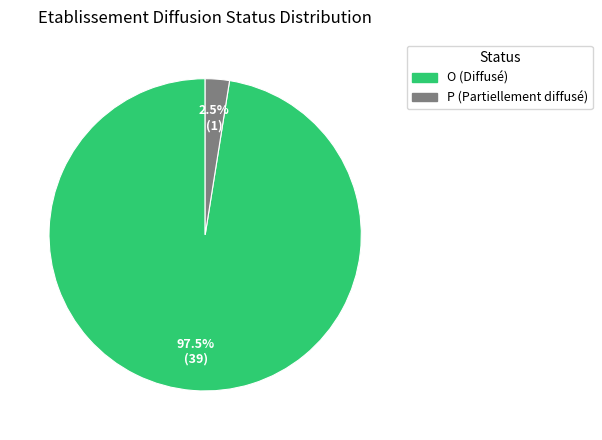

Between O (Diffusé) and P (Partiellement diffusé), which is larger?

O (Diffusé)